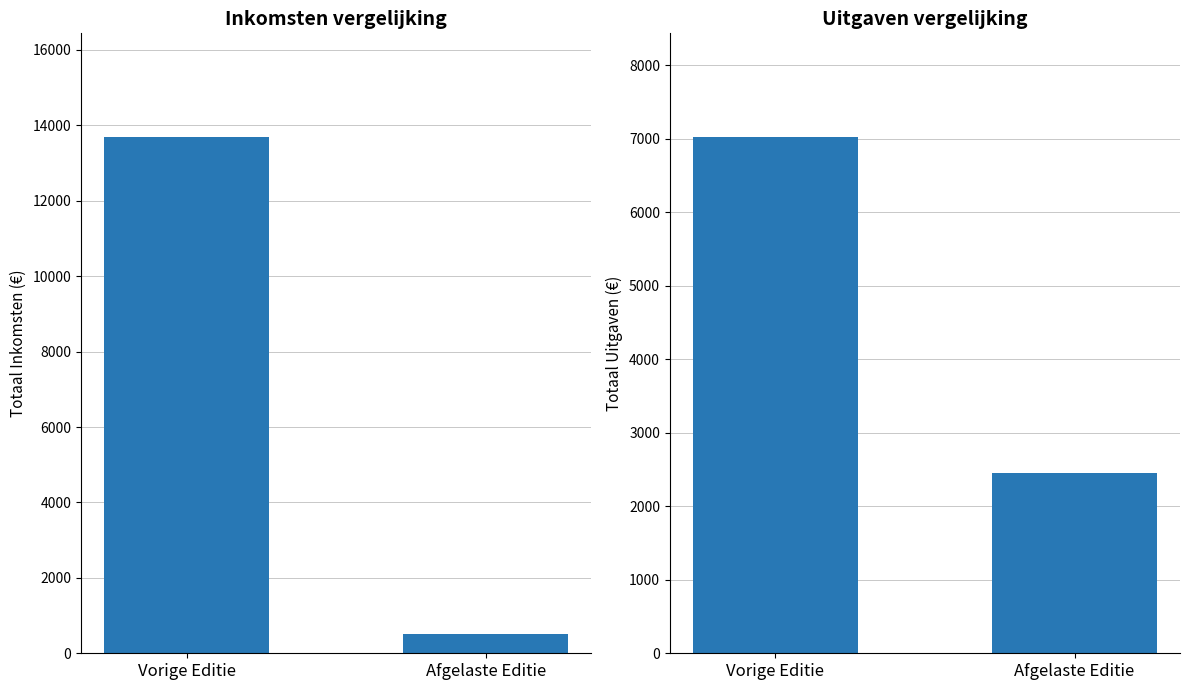

Reading left to right, list all the values displayed in this chart.

Inkomsten: 13700	500
Uitgaven: 7030	2450